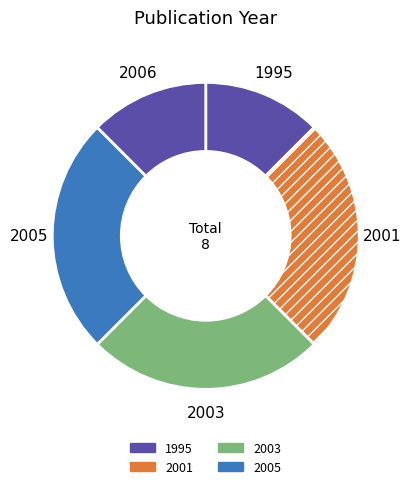

Is there a majority slice in this chart?

No